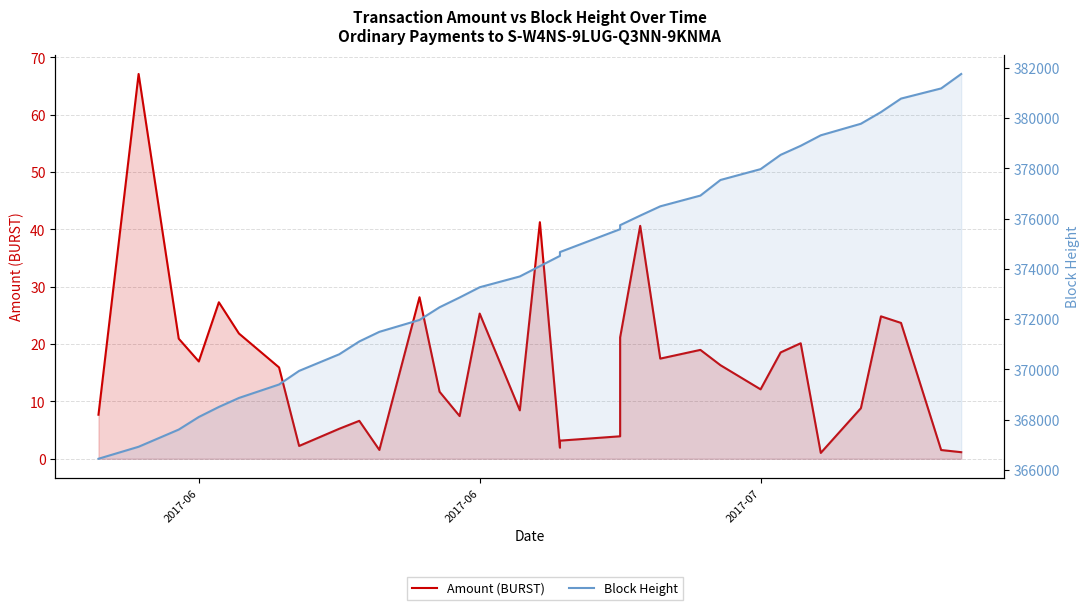

True or false: Amount (BURST) and Block Height cross at least once.

False